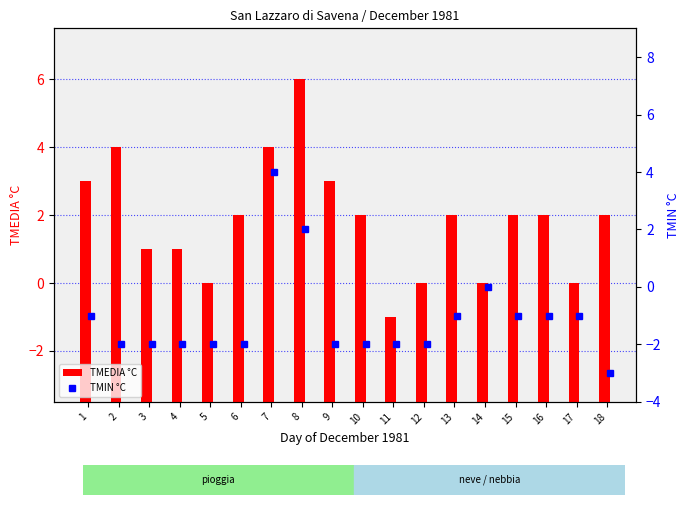

Does the chart contain stacked bars?

No